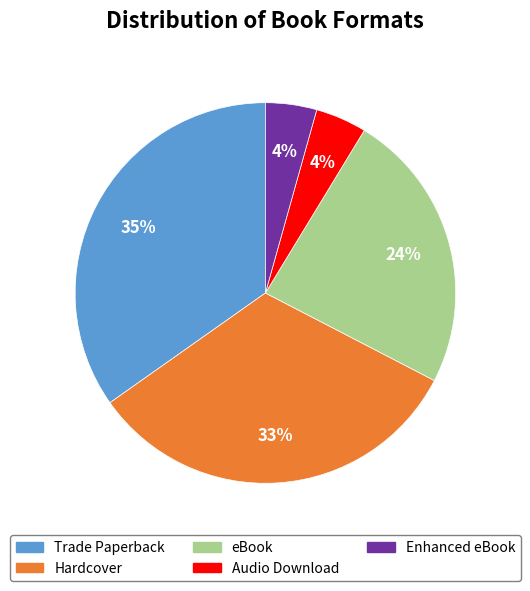

To the nearest percent, what is the difference between the eBook and Enhanced eBook slice percentages?

20%